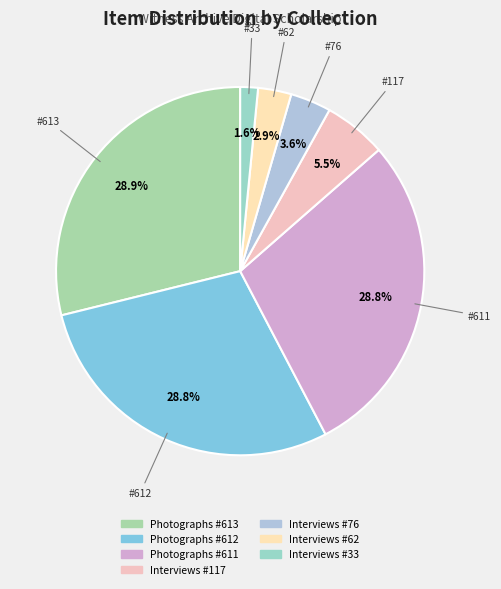

Rank the categories by value from highest to lowest.

Photographs #613, Photographs #612, Photographs #611, Interviews #117, Interviews #76, Interviews #62, Interviews #33